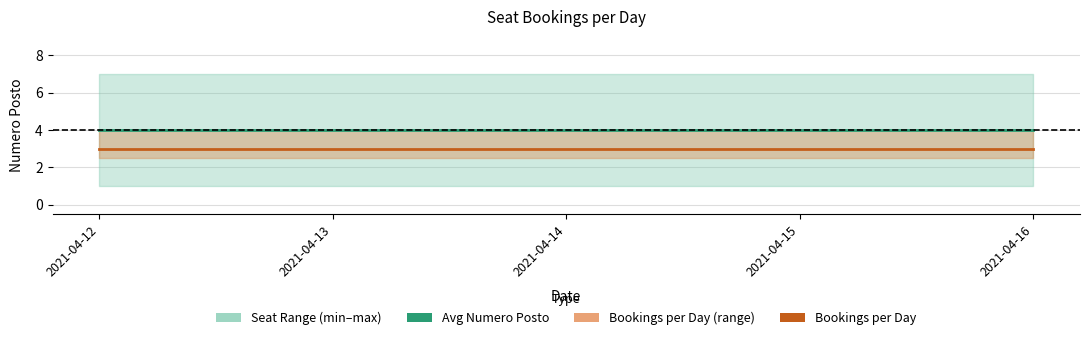

True or false: Avg Numero Posto has more than 0 points higher than both neighbors.

False